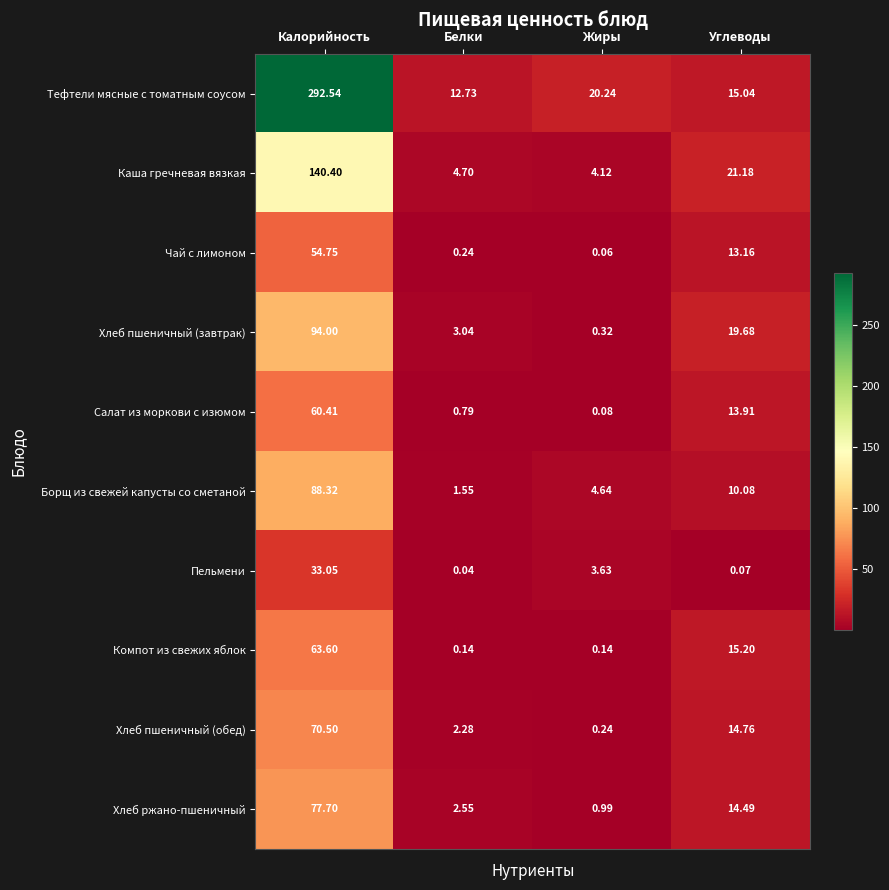

Which series has the largest total across all categories?

Тефтели мясные с томатным соусом